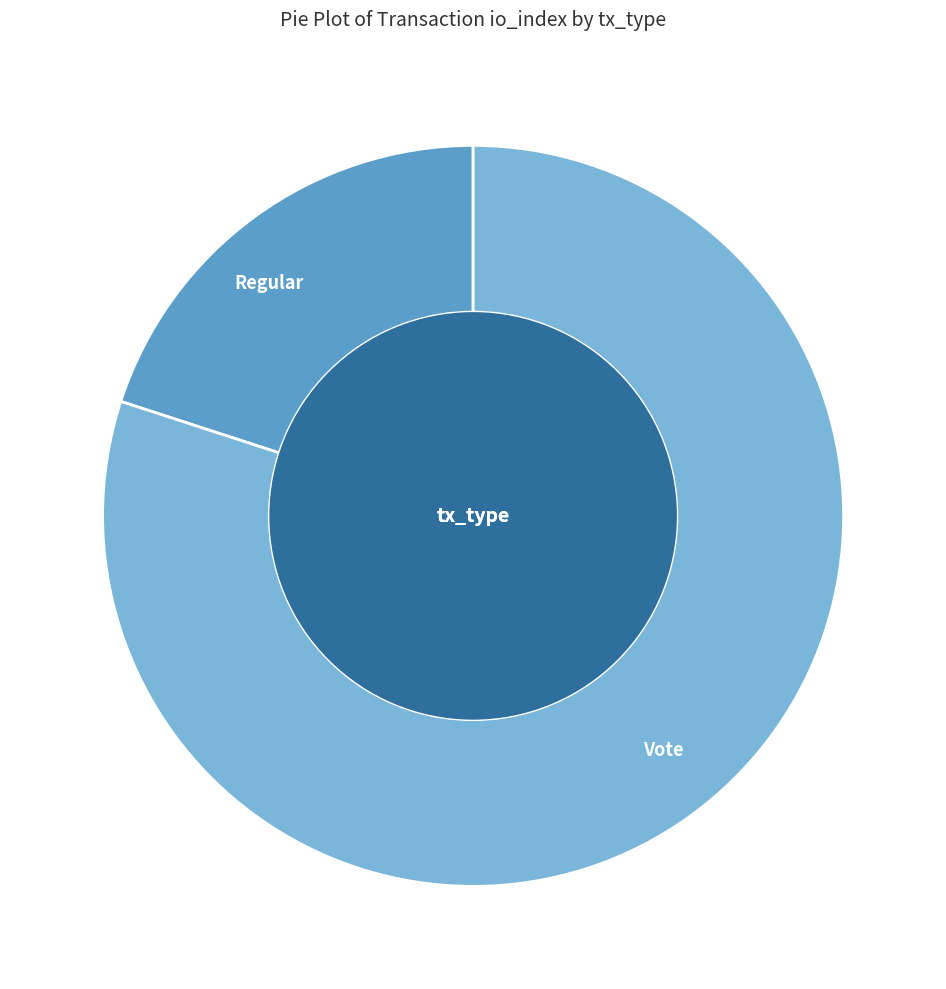

What is the smallest slice in the pie chart?

Regular